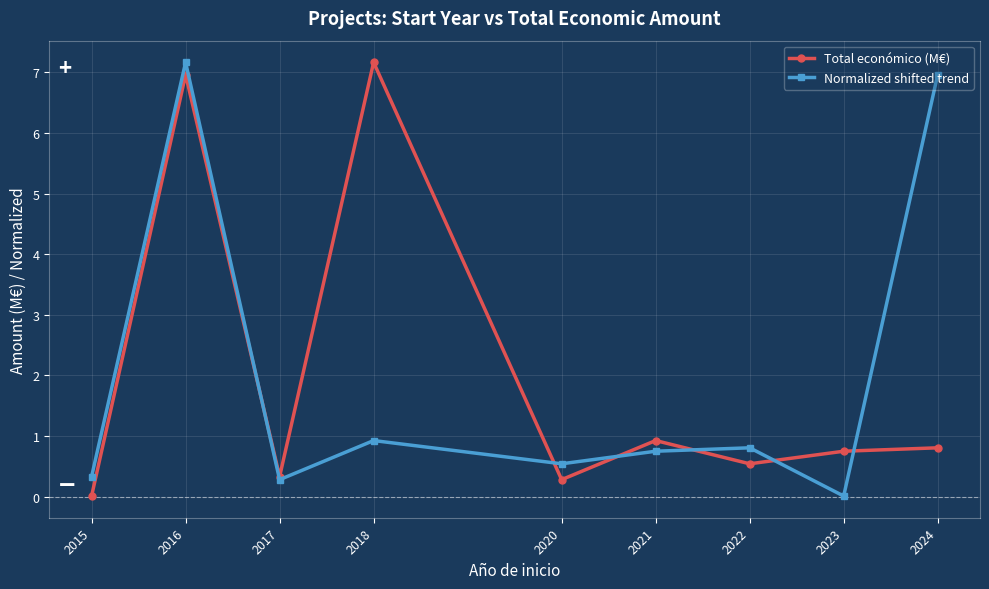

At how many categories does at least one series exceed 6?

3